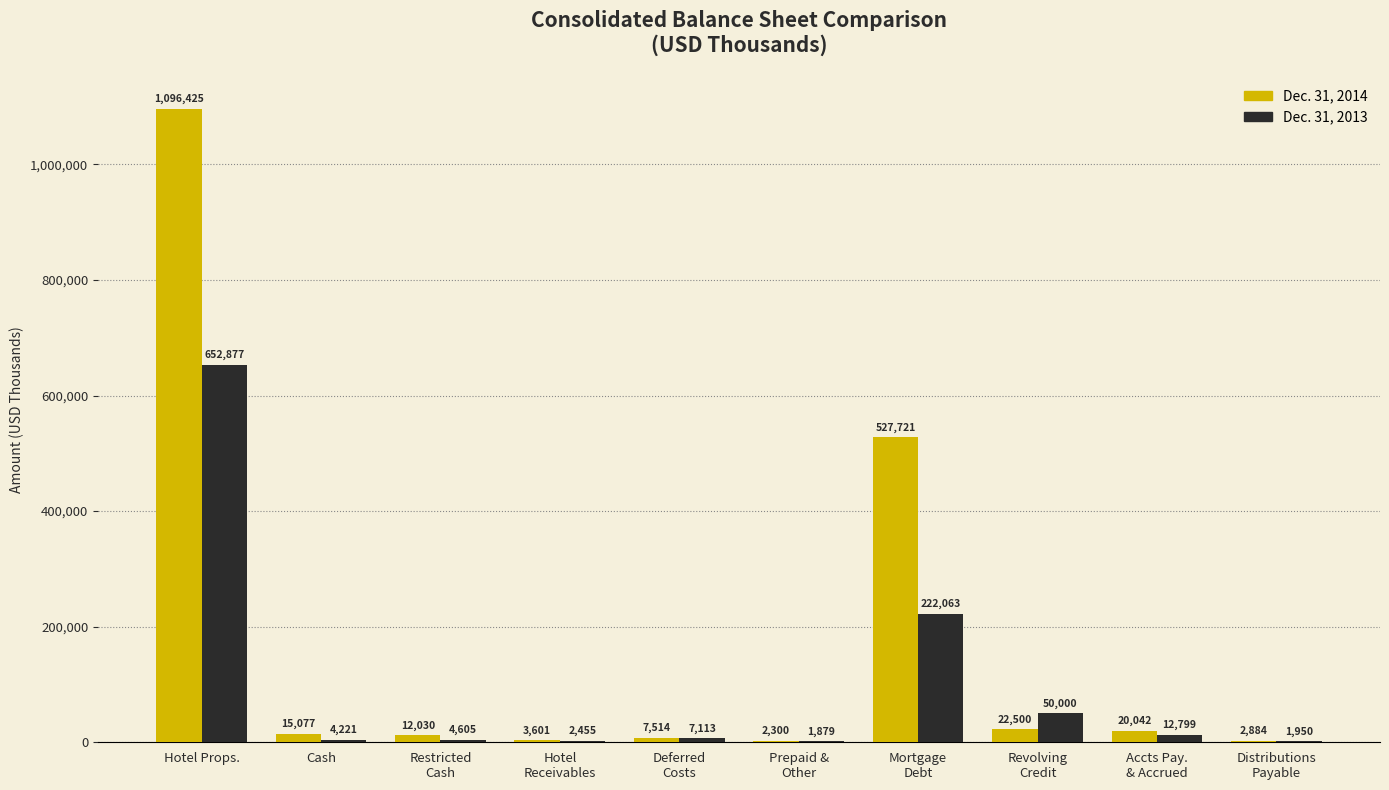

At which label does Dec. 31, 2013 reach its peak?

Hotel Props.